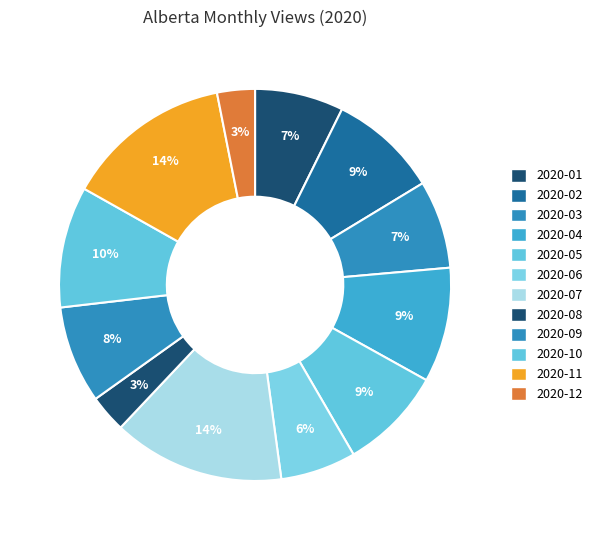

To the nearest percent, what percentage of the pie is 2020-12?

3%